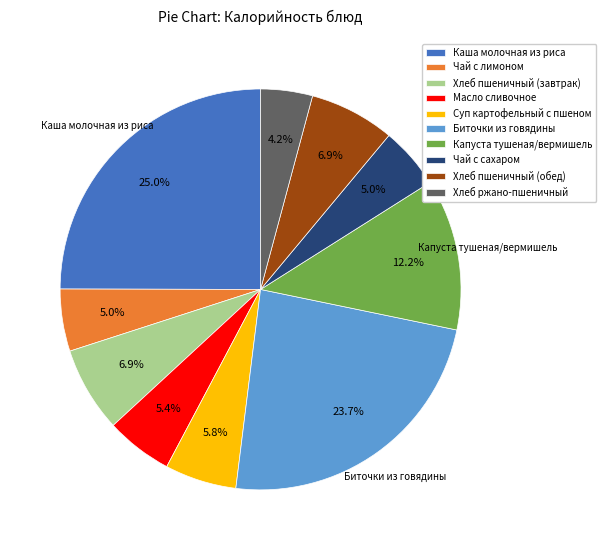

To the nearest percent, what percentage of the pie is Хлеб пшеничный (завтрак)?

7%